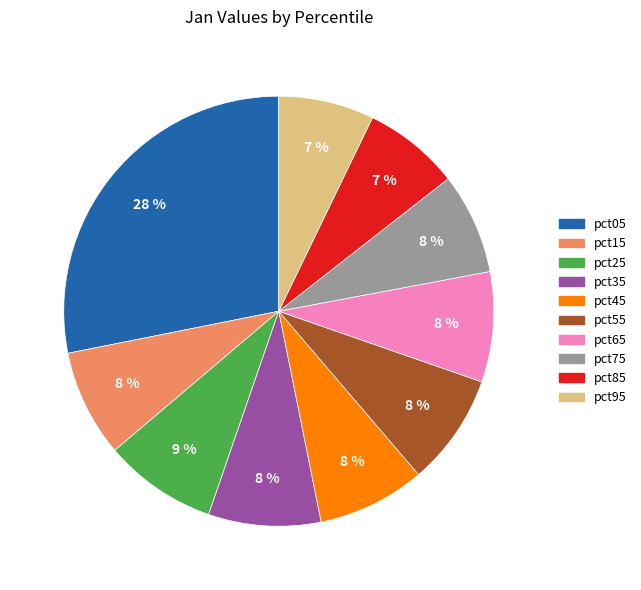

Is it true that pct95 is 1% of the pie?

False